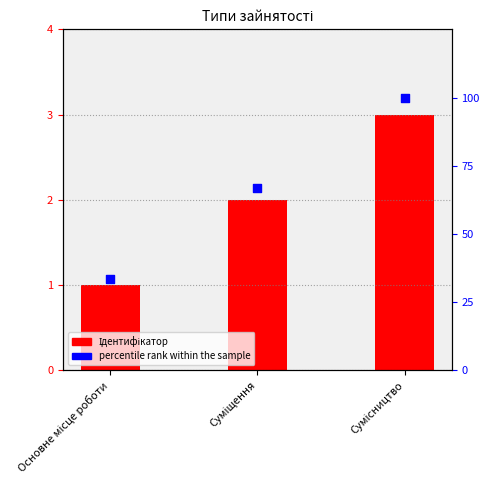

Which series reaches the minimum Y coordinate?

Ідентифікатор